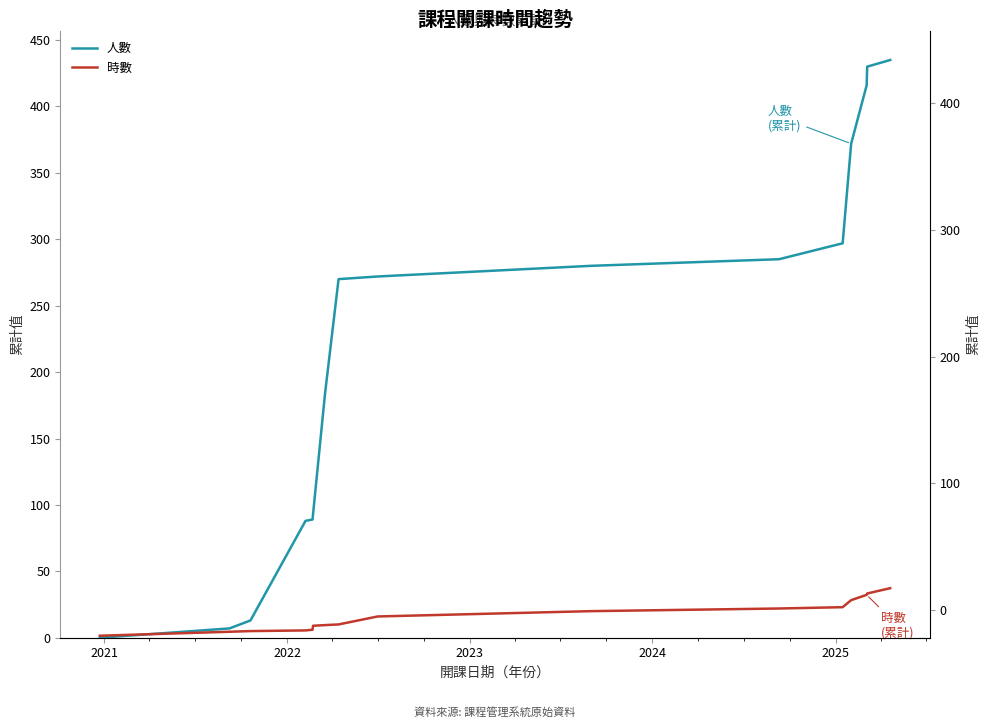

At how many categories does at least one series exceed 280?

6